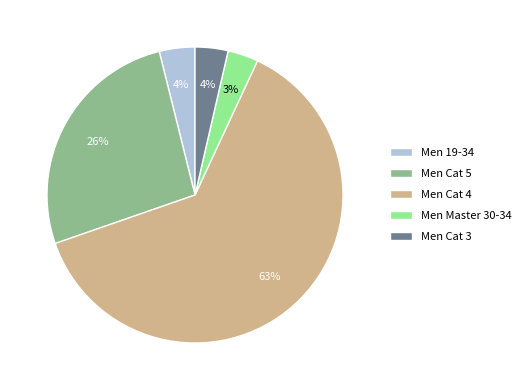

Do Men Cat 4 and Men Master 30-34 together represent more than half of the pie?

Yes